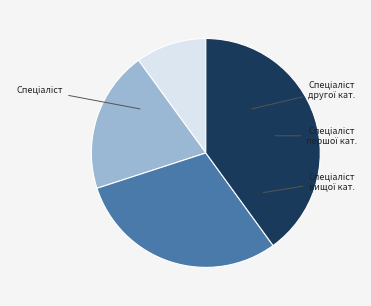

Does any single category account for the majority?

No